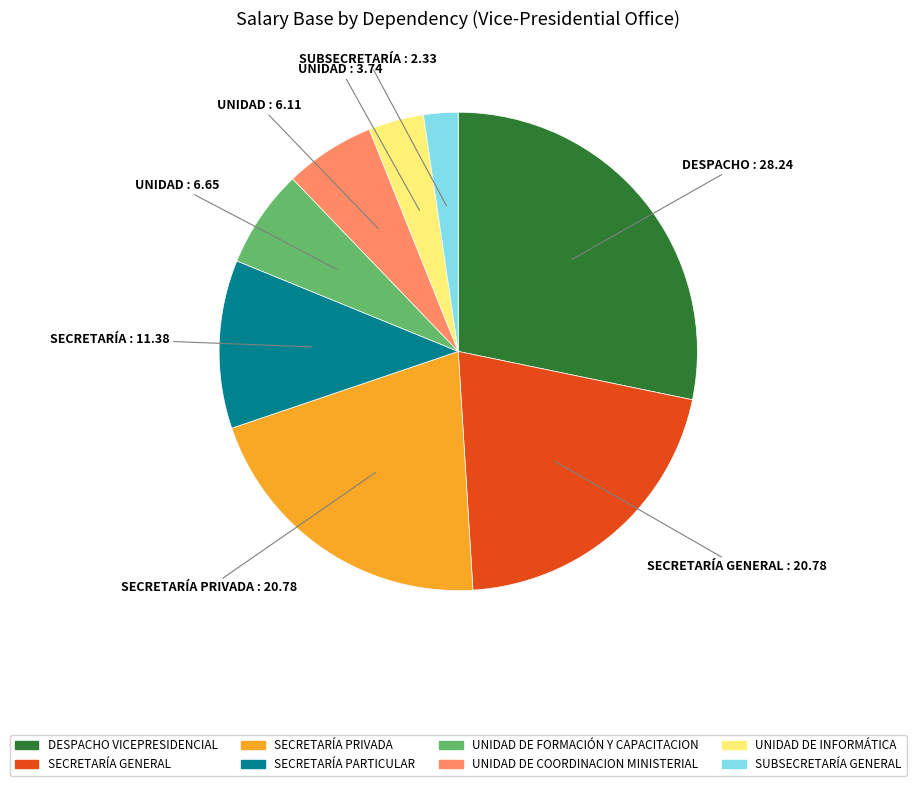

Which category has the biggest portion of the pie?

DESPACHO VICEPRESIDENCIAL